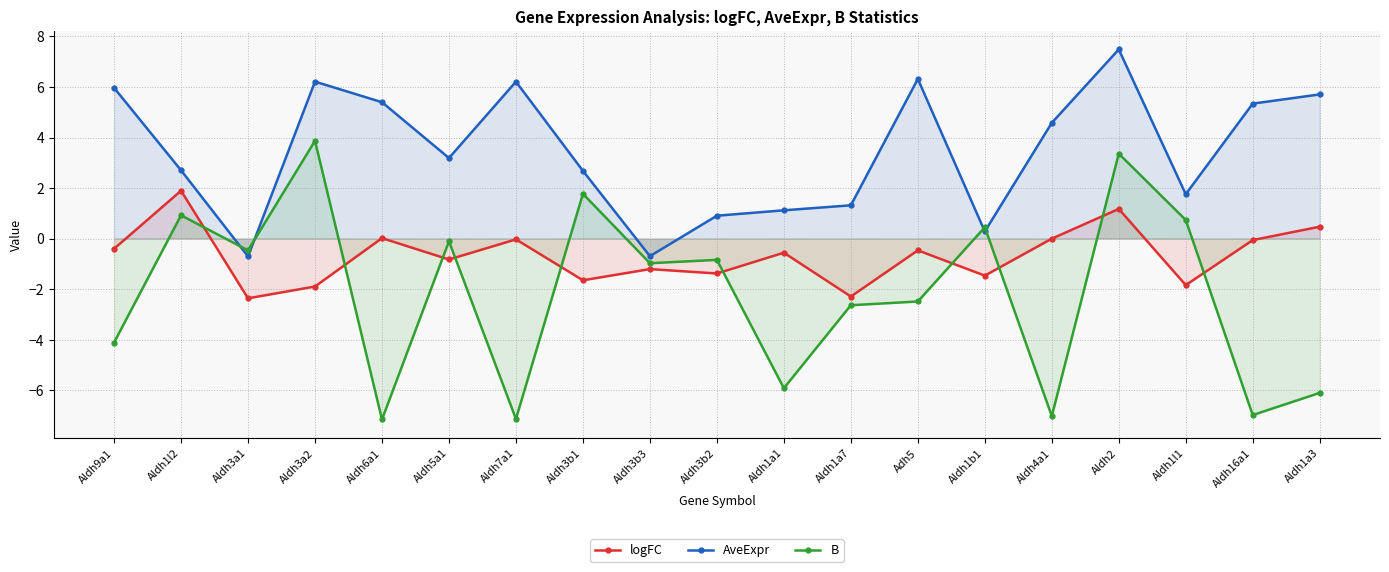

What is the difference between the highest and lowest values at Aldh2?

6.3